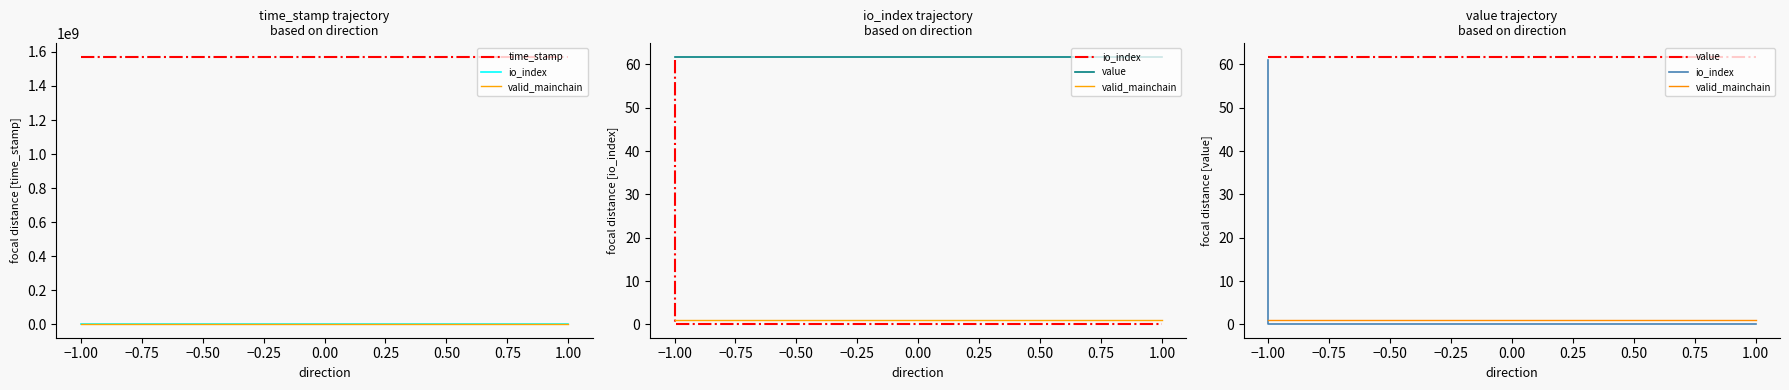

Is it true that value equals 14.1 at 1.00?

False